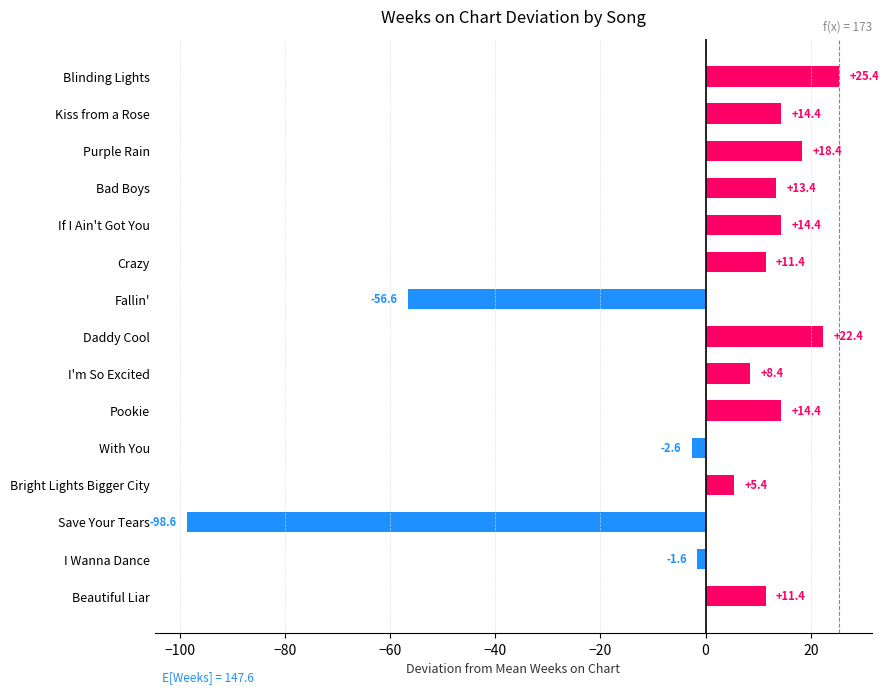

How many negative values are there?

4